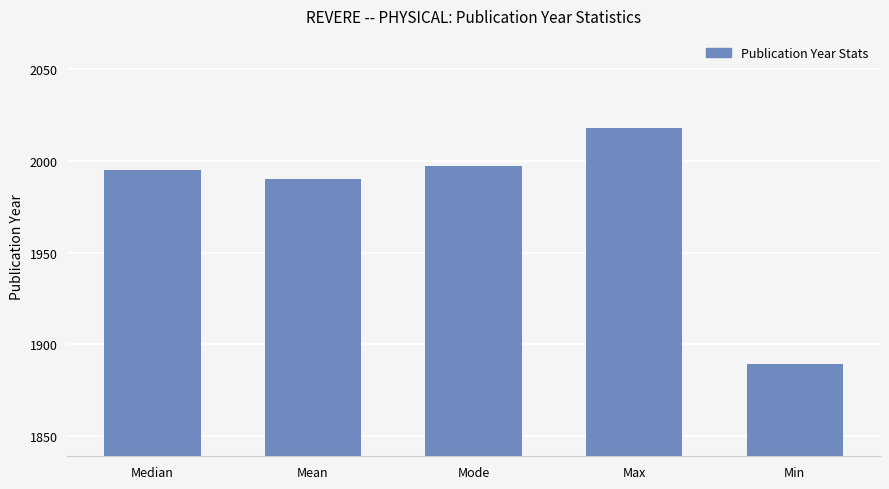

Reading left to right, extract all data points from this chart.

Median=1995	Mean=1990	Mode=1997	Max=2018	Min=1889